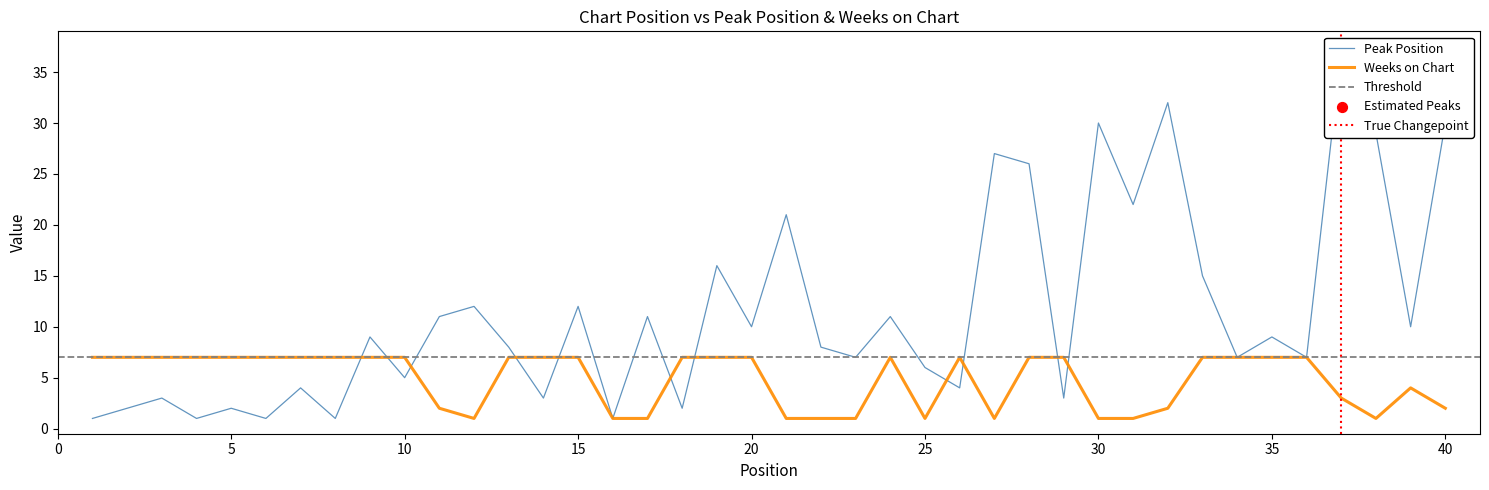

At which category is the sum across all series the highest?

37